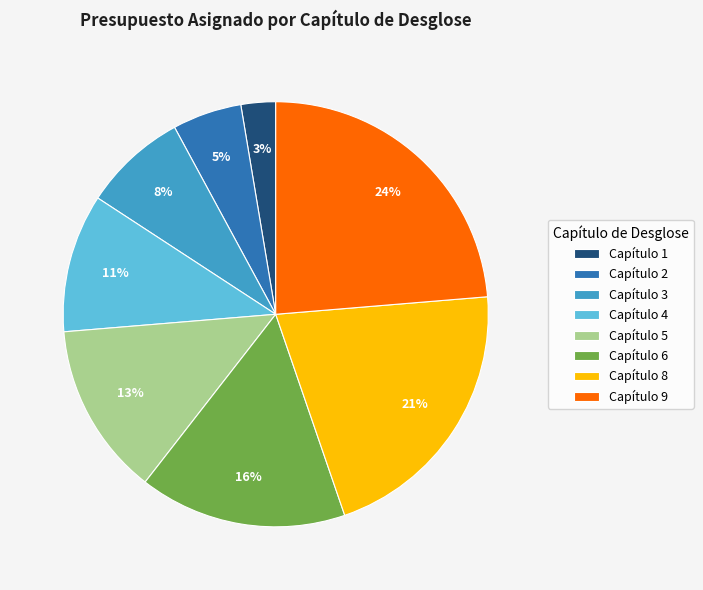

Which category has the smallest portion of the pie?

Capítulo 1